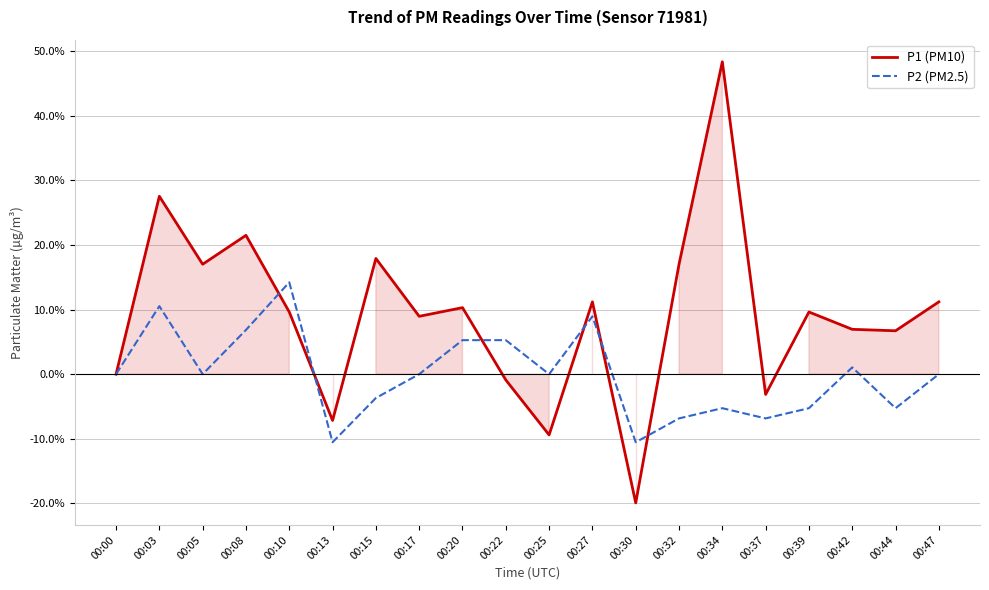

What is the total value across all series at 00:34?

43.1